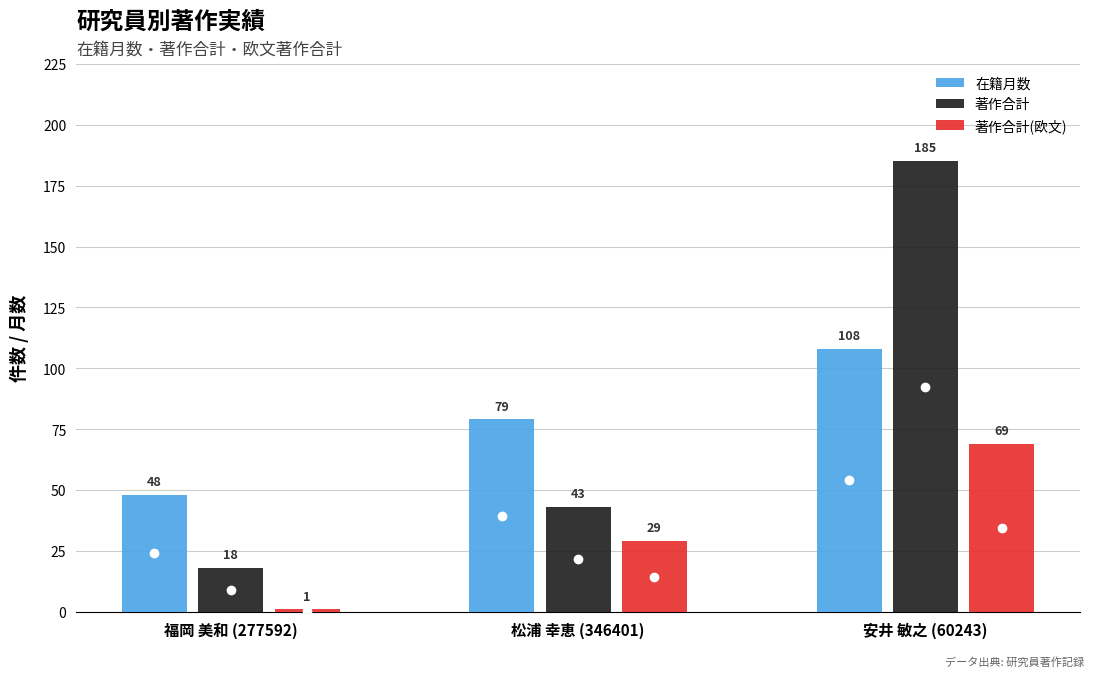

At which category is the sum across all series the highest?

安井 敏之 (60243)